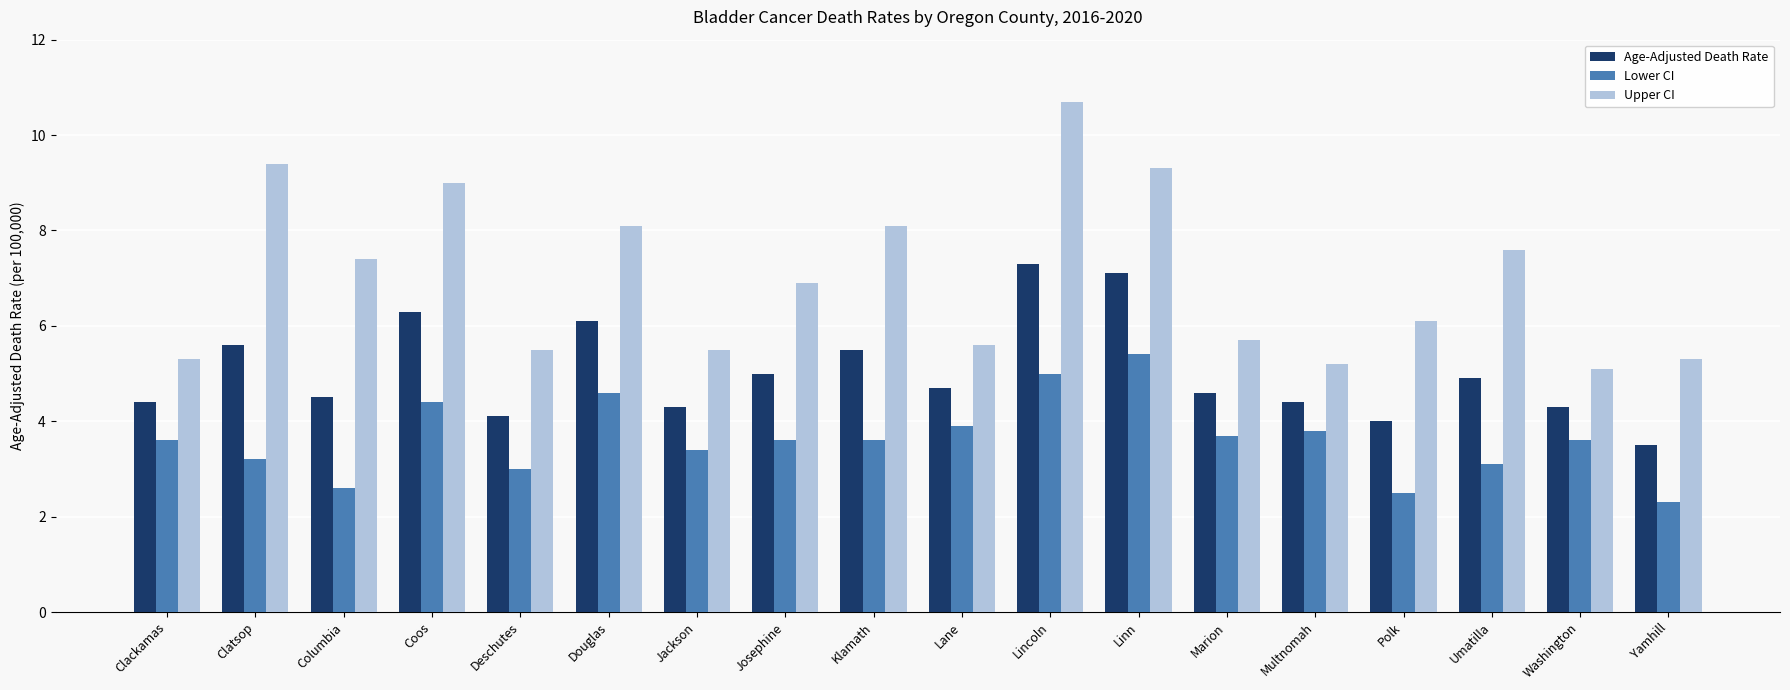

What are all the series names shown in the legend?

Age-Adjusted Death Rate, Lower CI, Upper CI